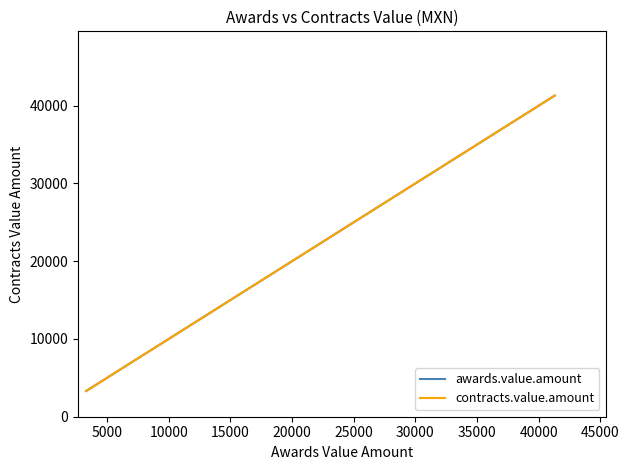

Reading left to right, extract all data points from this chart.

awards.value.amount: 3312.0	5451.0	41302.2
contracts.value.amount: 3312.0	5451.0	41302.2